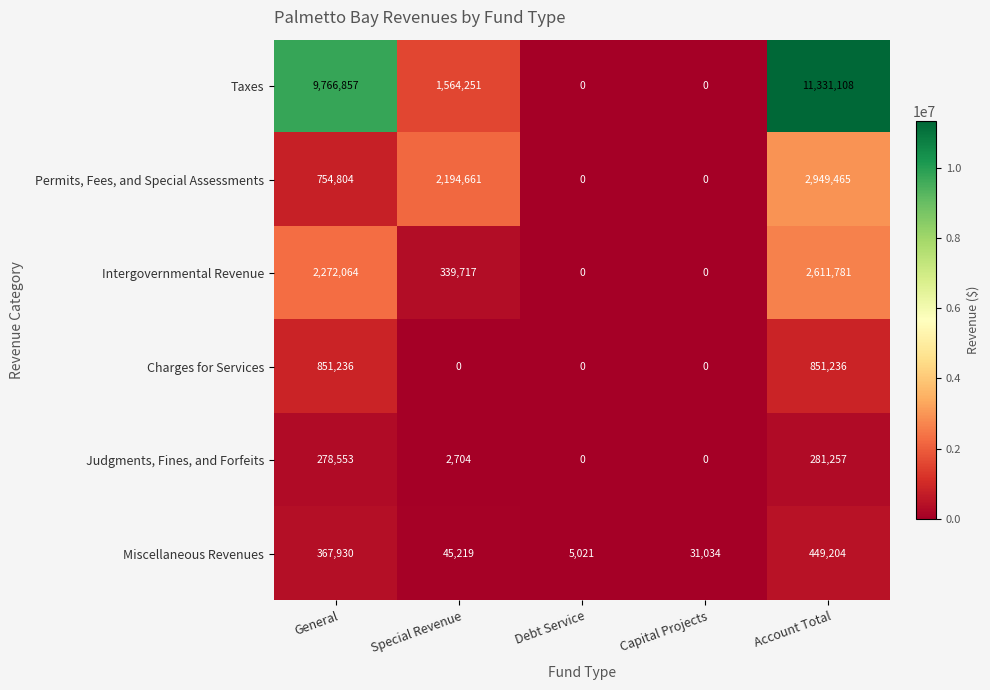

What is the spread (max minus min) of values at Capital Projects?

31034